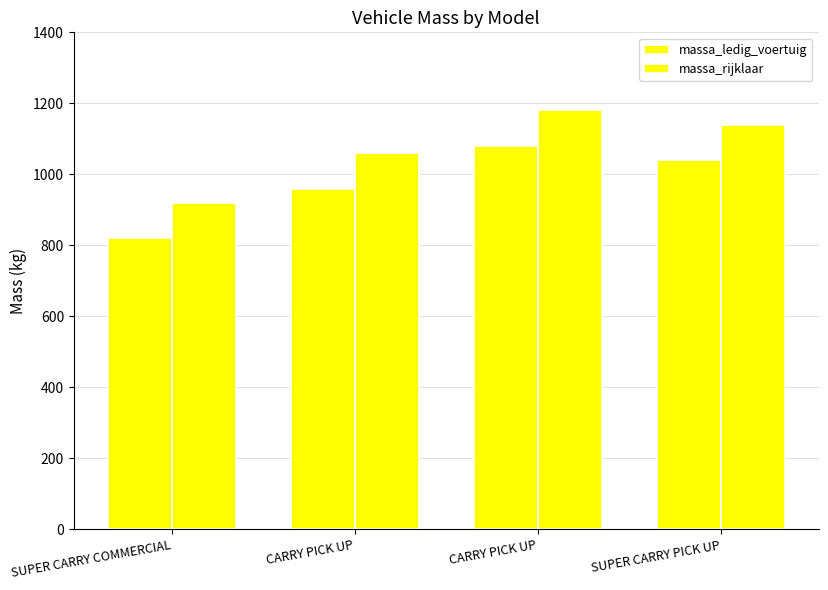

How many groups of bars are there?

4